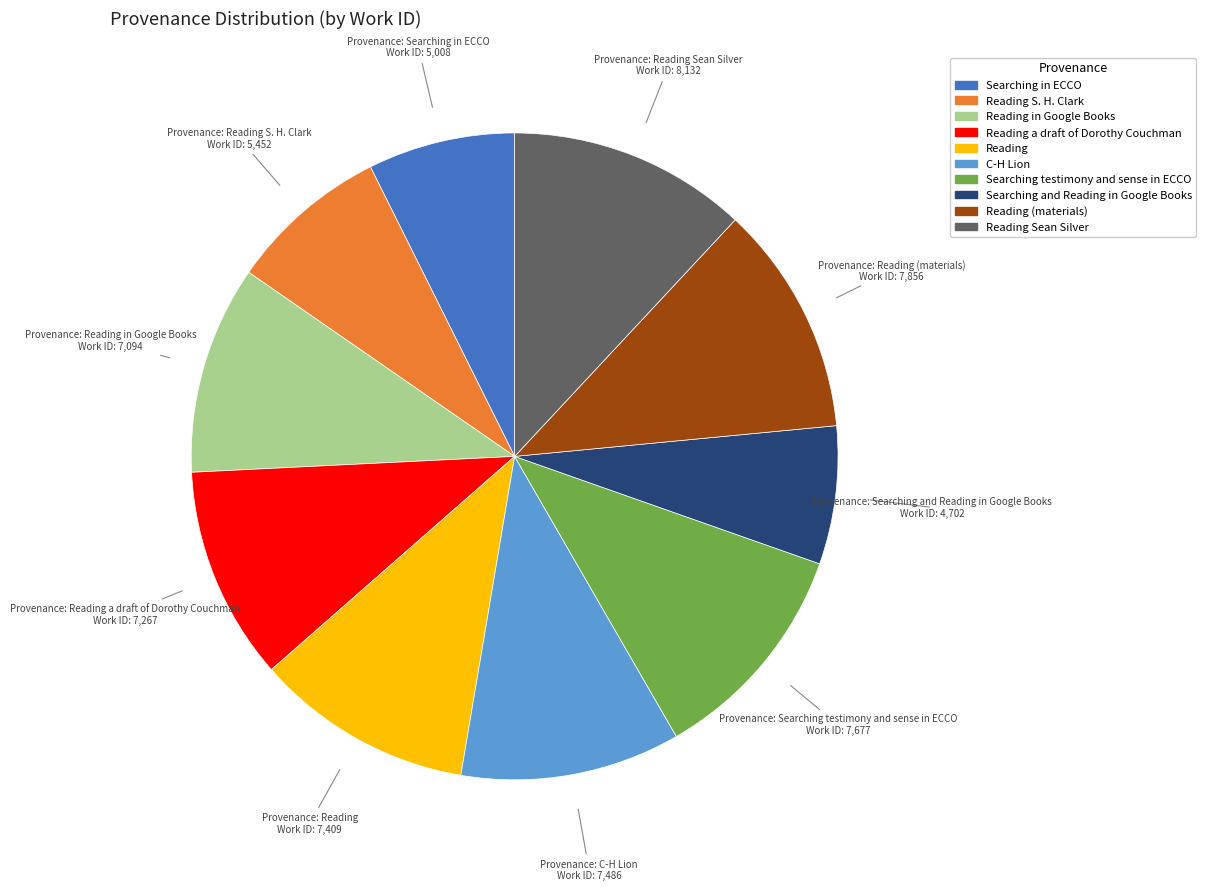

Does any single category account for the majority?

No